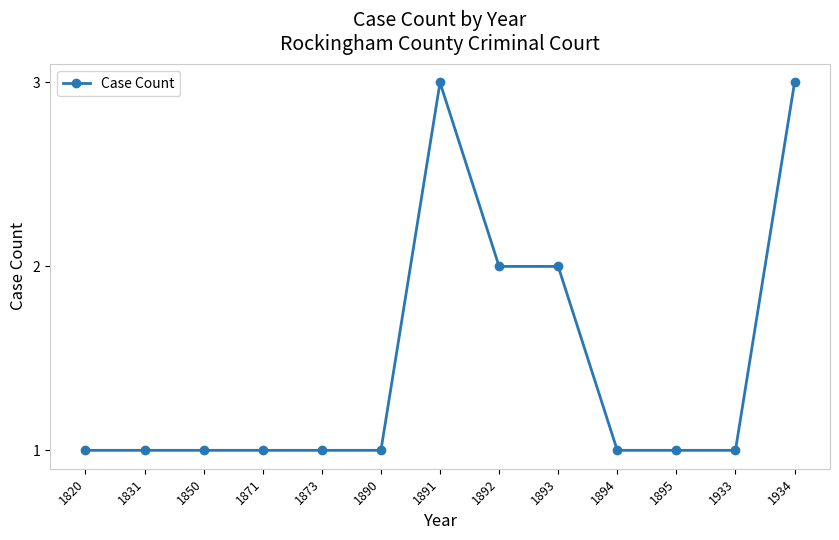

What is the greatest value displayed?

3